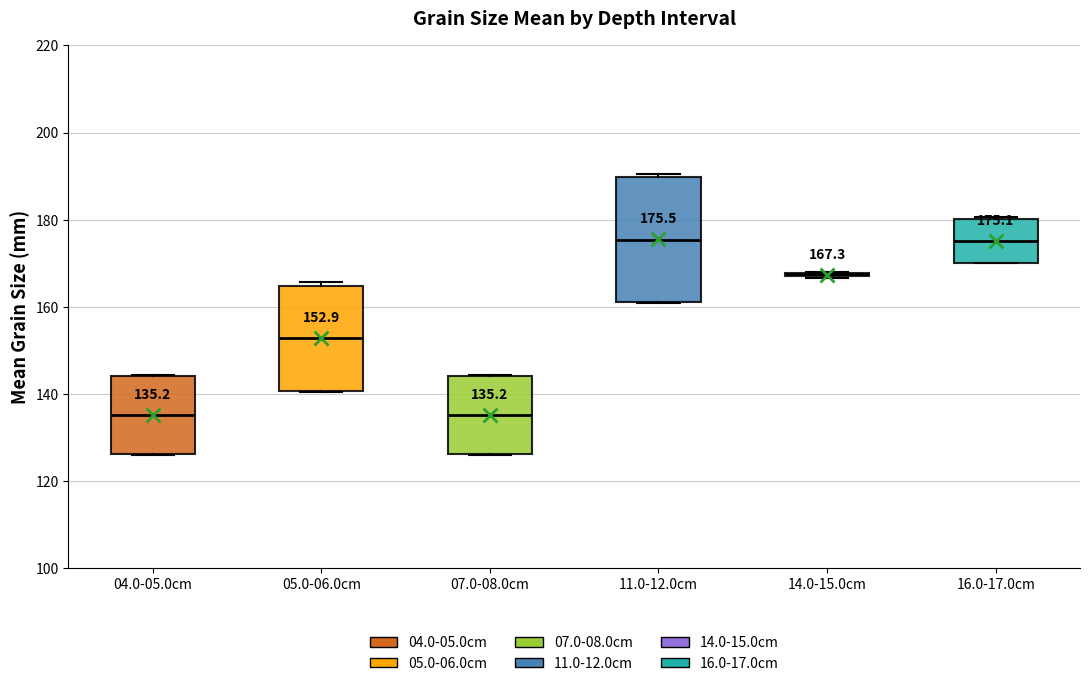

Comparing the boxes themselves (not the whiskers), which one is the tallest?

11.0-12.0cm